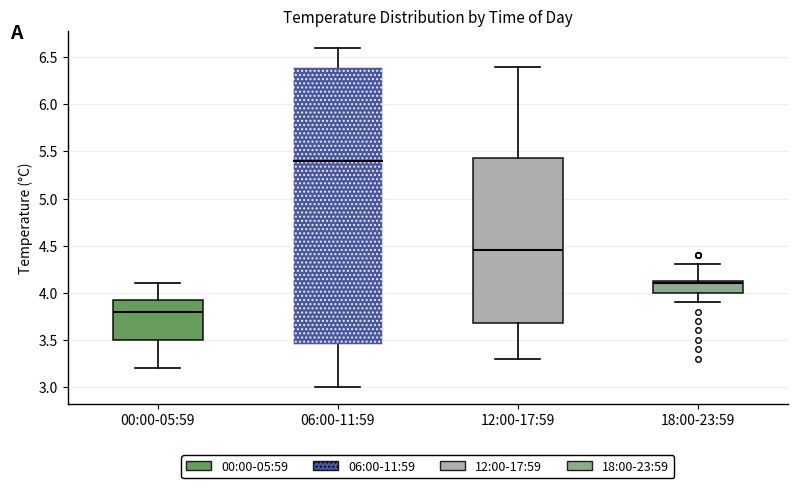

Reading left to right, read every box against the y-axis: the position of its median line, the range the box covers, and the ends of its whiskers. The values are not printed on the chart, so give them approximately, as read against the axis.

00:00-05:59: median 3.80, box 3.50 to 3.95, whiskers 3.20 to 4.10
06:00-11:59: median 5.40, box 3.45 to 6.40, whiskers 3.00 to 6.60
12:00-17:59: median 4.45, box 3.70 to 5.45, whiskers 3.30 to 6.40
18:00-23:59: median 4.10, box 4.00 to 4.15, whiskers 3.90 to 4.30